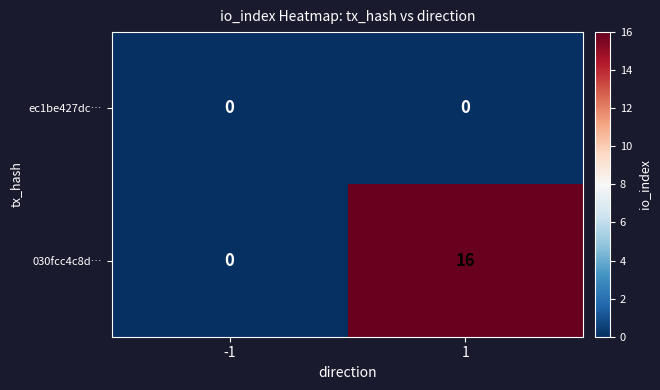

Reading right to left, what are all the values shown in this chart?

ec1be427dc…: 0	0
030fcc4c8d…: 16	0